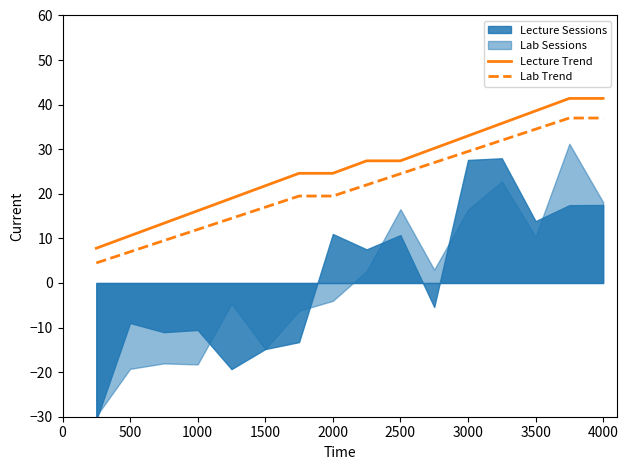

Does the chart have visible grid lines?

No